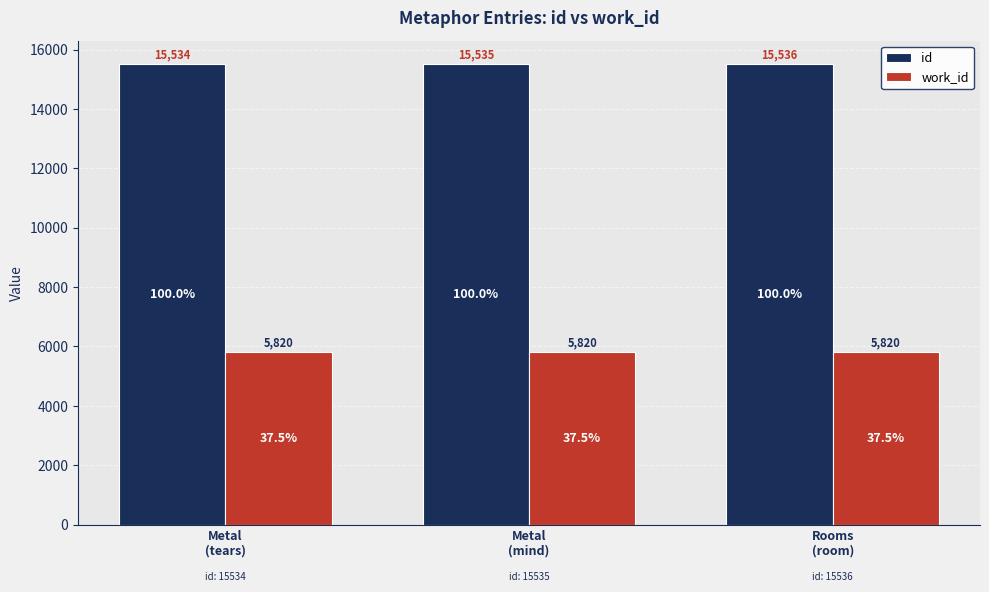

At how many categories does at least one series exceed 13996?

3